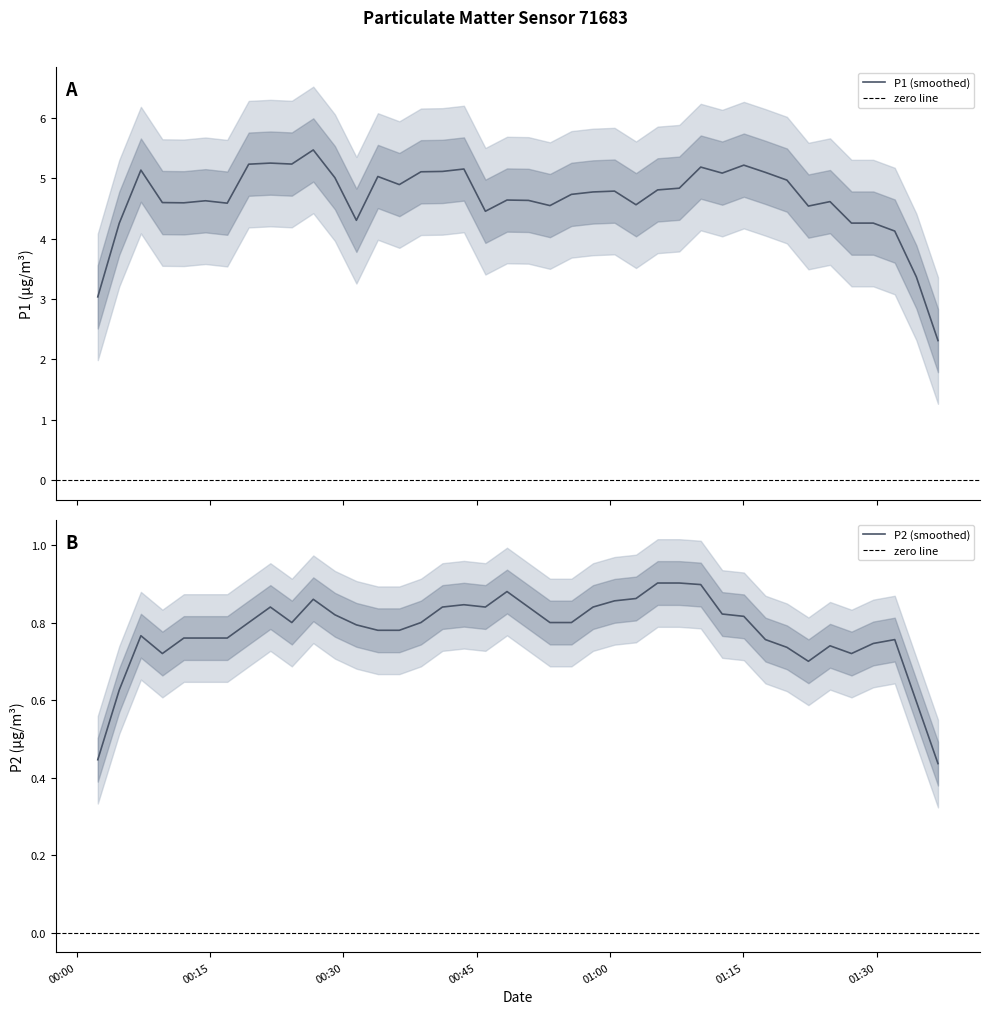

How many lines are shown in the chart?

2